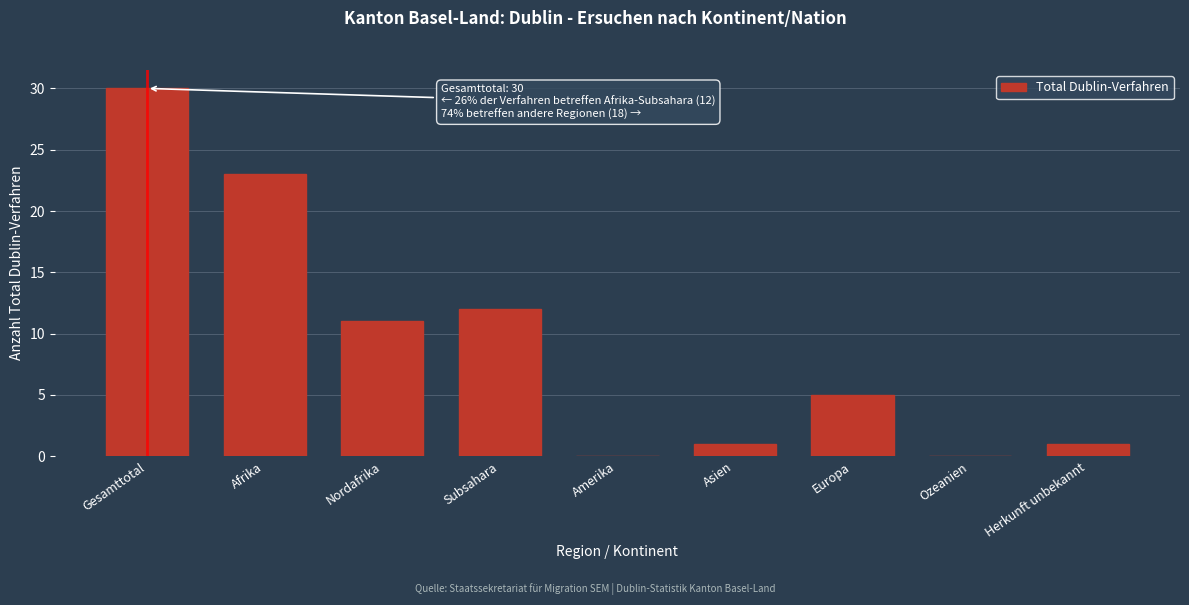

Reading right to left, transcribe all the data shown in this chart.

Herkunft unbekannt=1	Ozeanien=0	Europa=5	Asien=1	Amerika=0	Subsahara=12	Nordafrika=11	Afrika=23	Gesamttotal=30